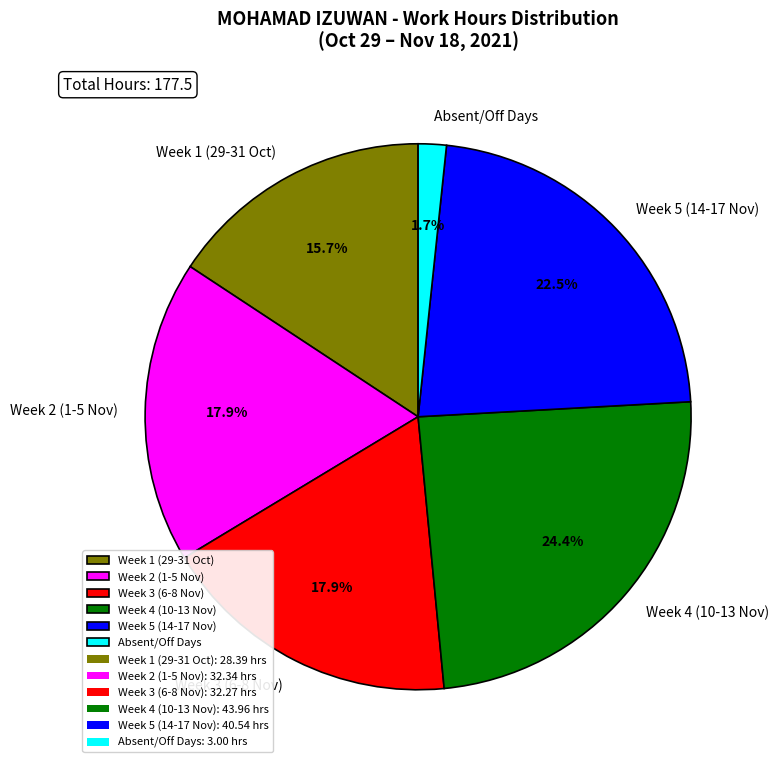

Combined, do Absent/Off Days and Week 5 (14-17 Nov) account for over 50%?

No